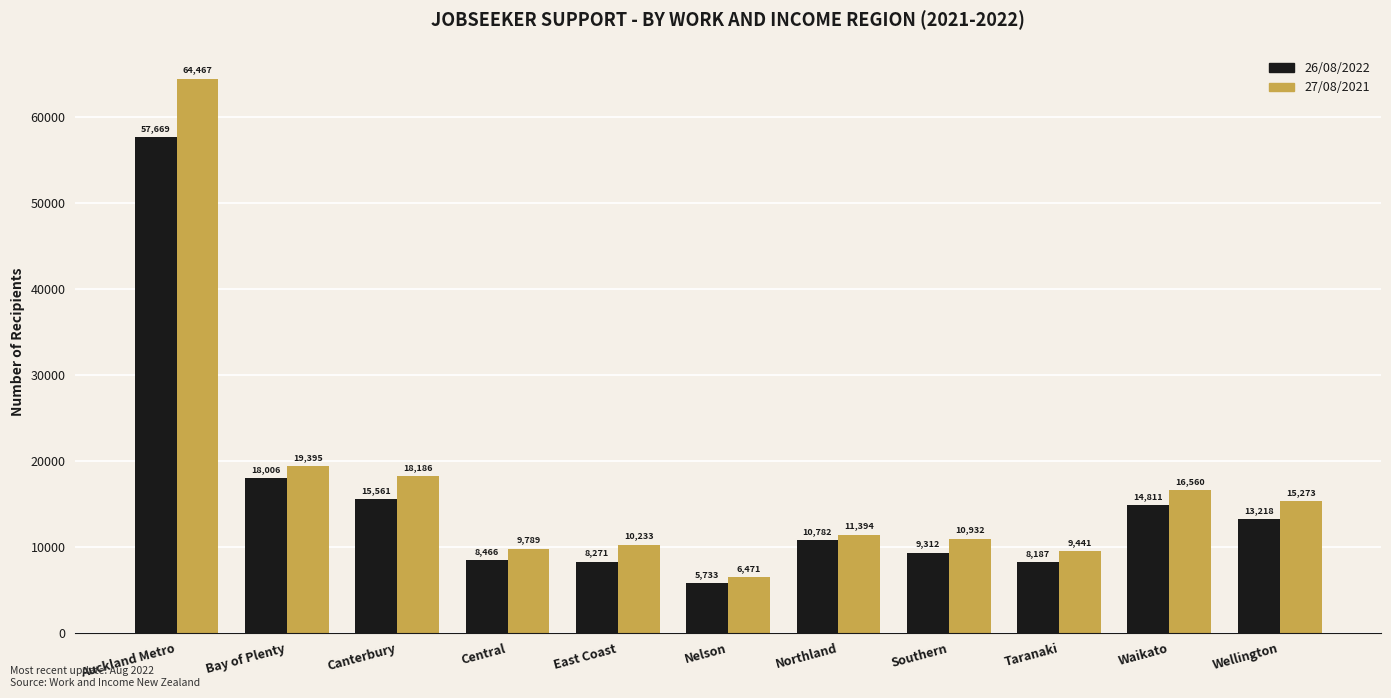

How many data points does each series have?

11